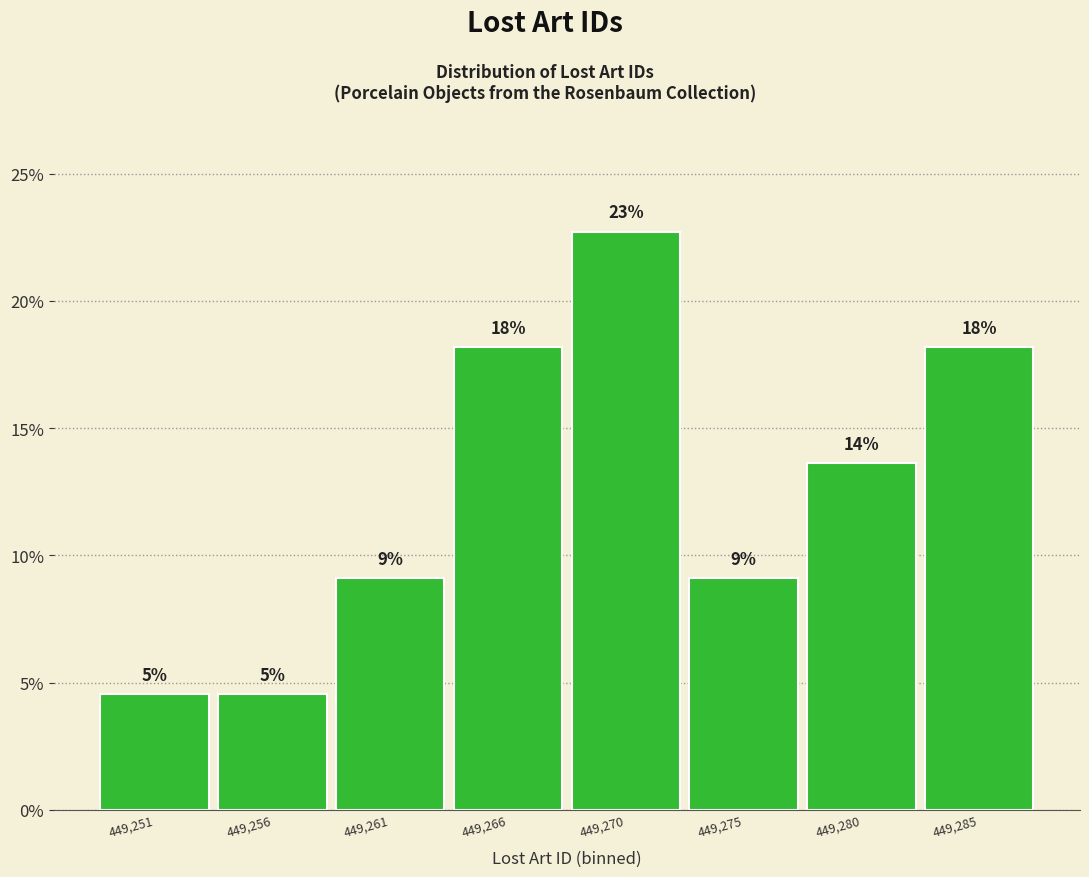

Are the bars horizontal?

No